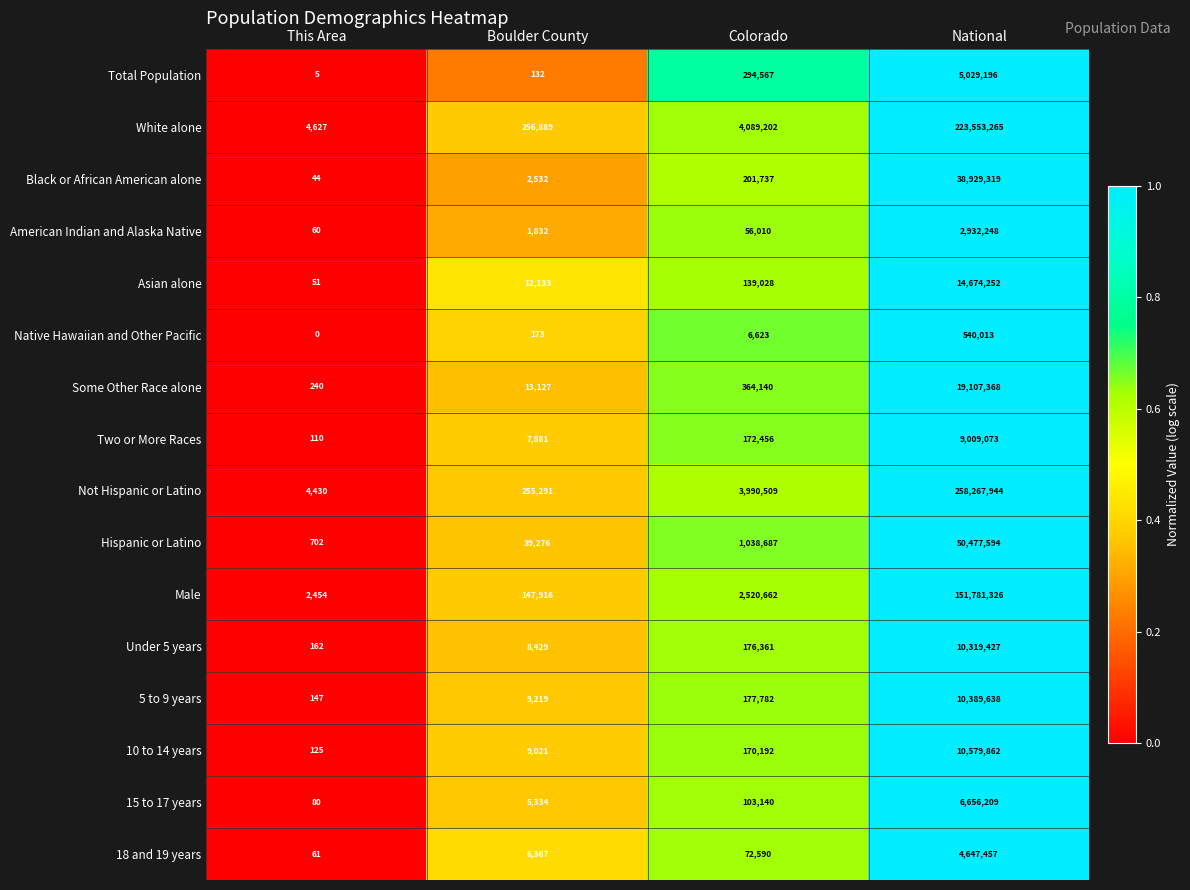

What is the total value across all series at Boulder County?

775552